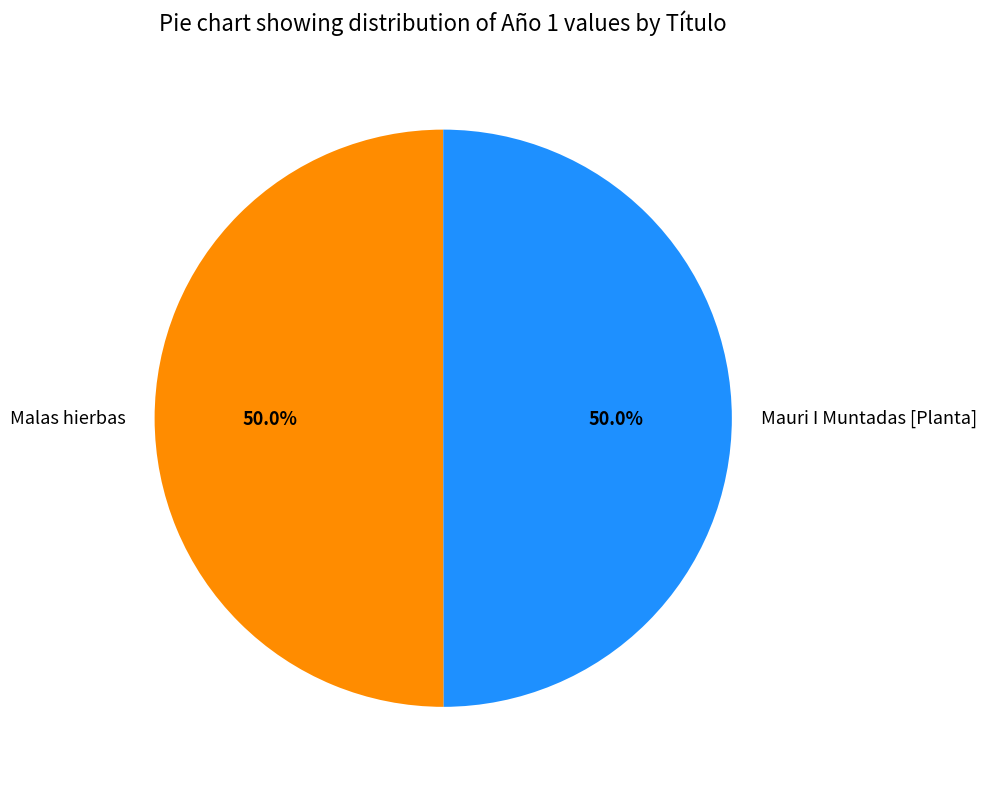

What is the ratio of the value at Mauri I Muntadas [Planta] to the value at Malas hierbas?

1.0